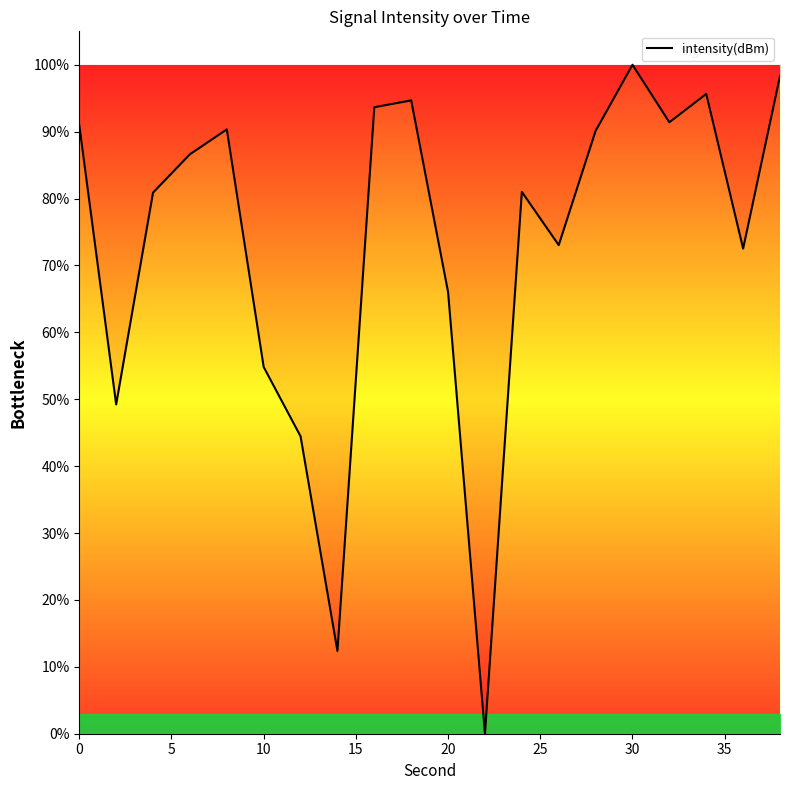

How many lines are shown in the chart?

1